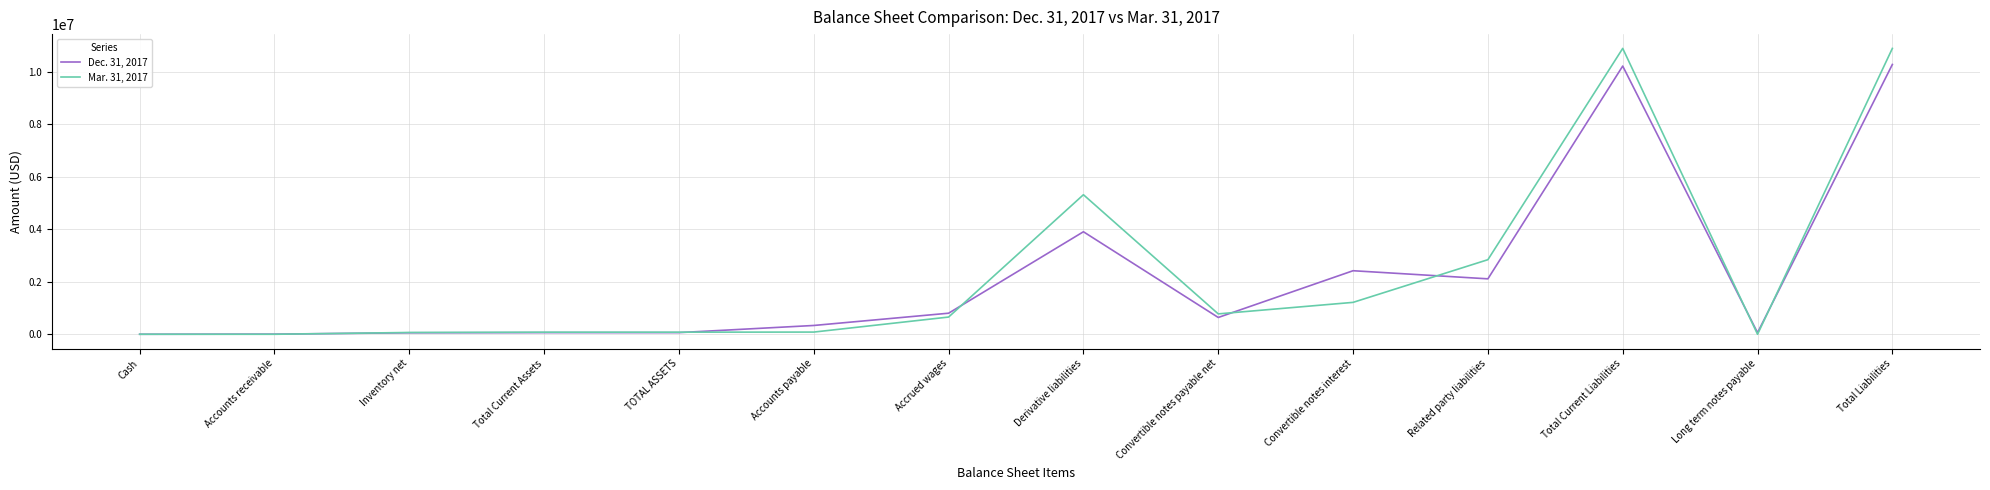

True or false: Mar. 31, 2017 has more than 1 interior local peaks.

True